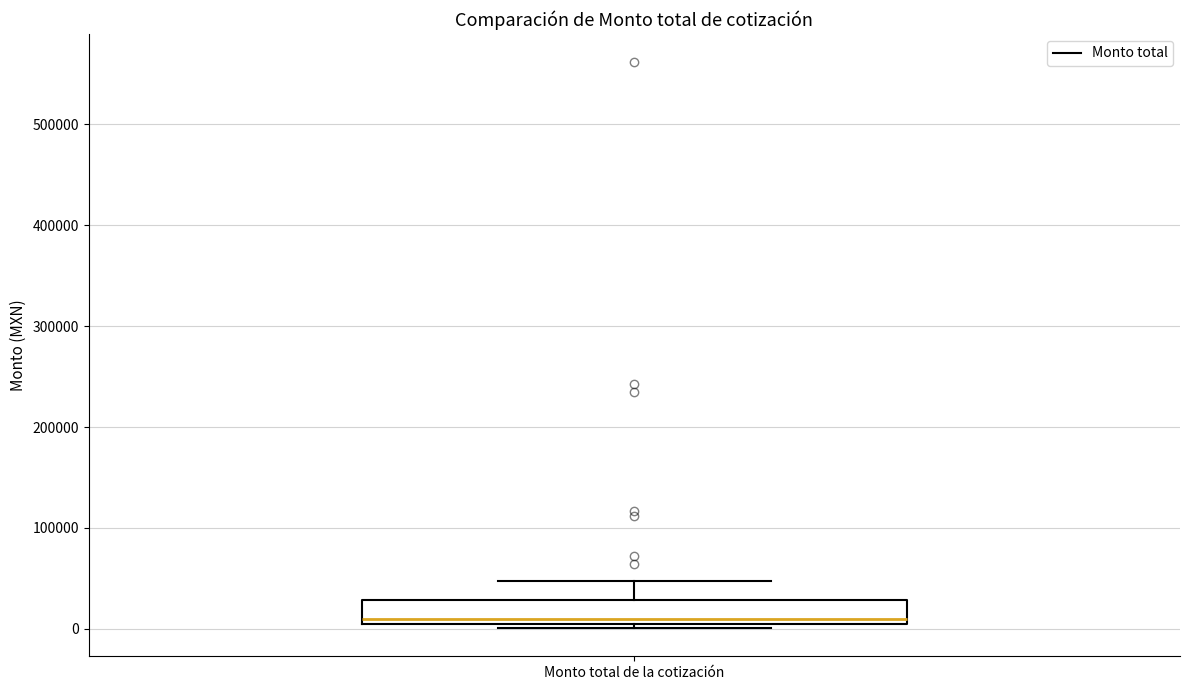

Where does the upper whisker of the box for Monto total de la cotización end on the y-axis? The values are not printed on the chart, so give them approximately, as read against the axis.

50000